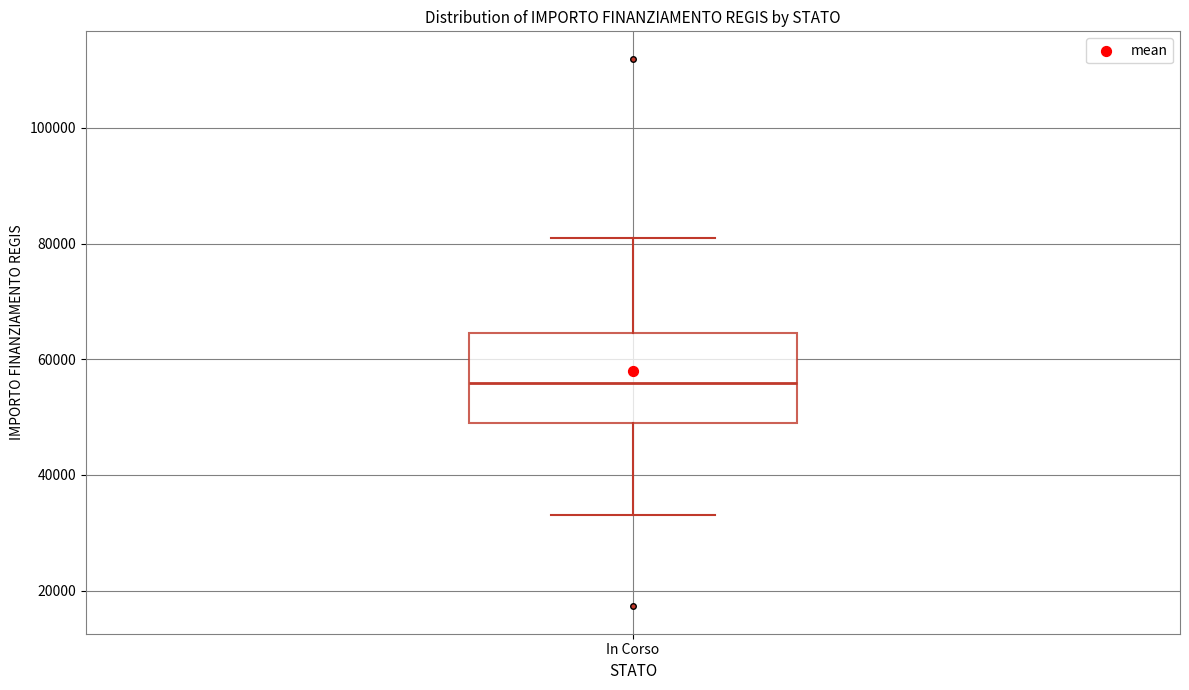

Where is the upper edge of the box for In Corso on the y-axis? The values are not printed on the chart, so give them approximately, as read against the axis.

64000